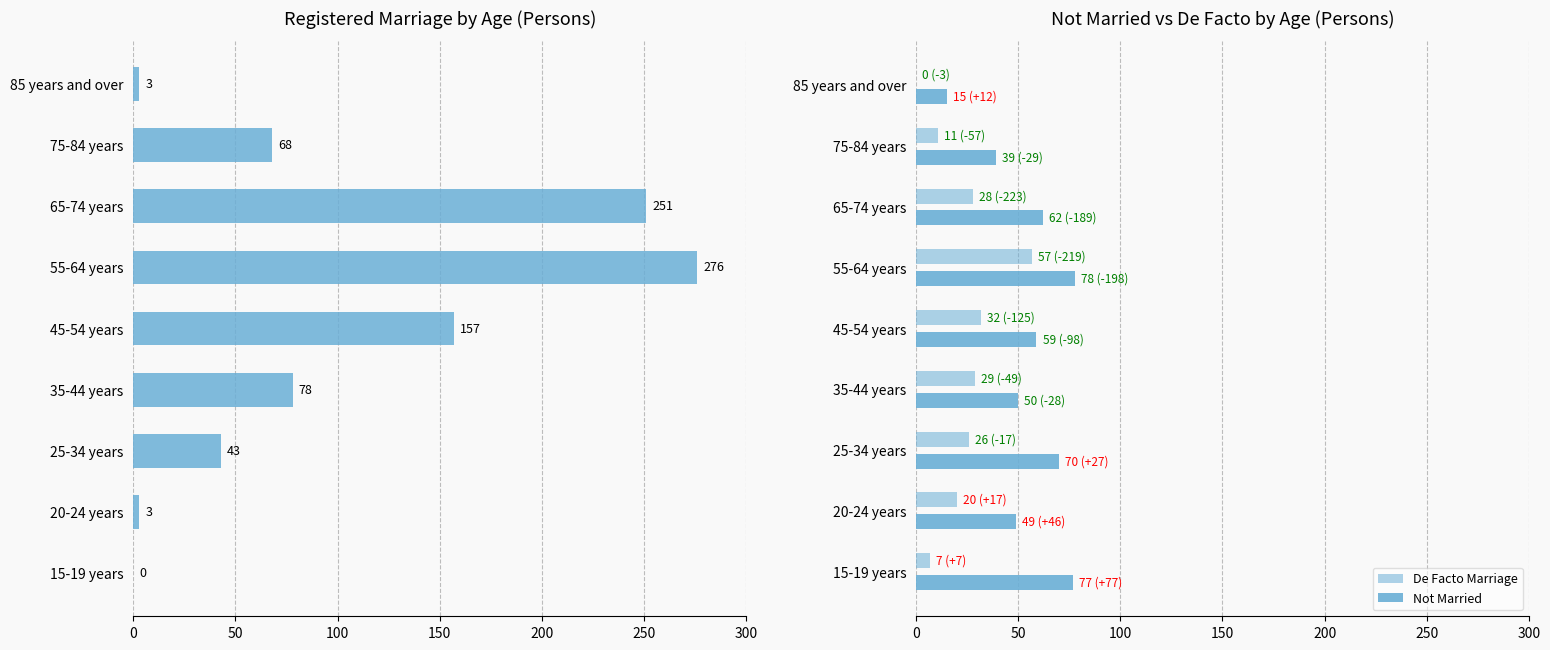

Rank the series by their average value, from lowest to highest.

De Facto Marriage, Not Married, Registered Marriage